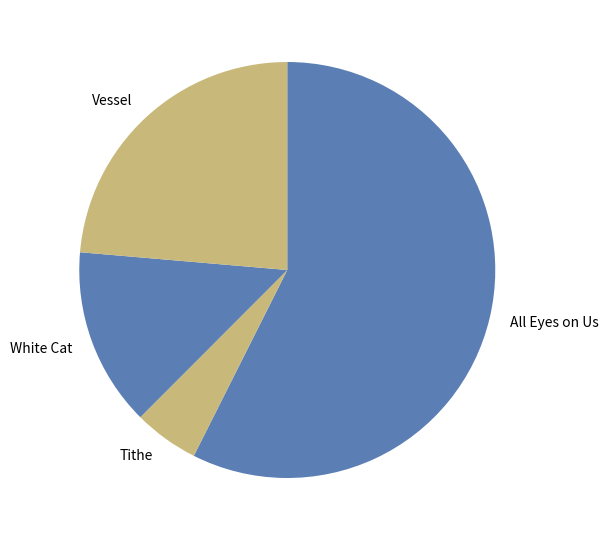

How many slices are in this pie chart?

4